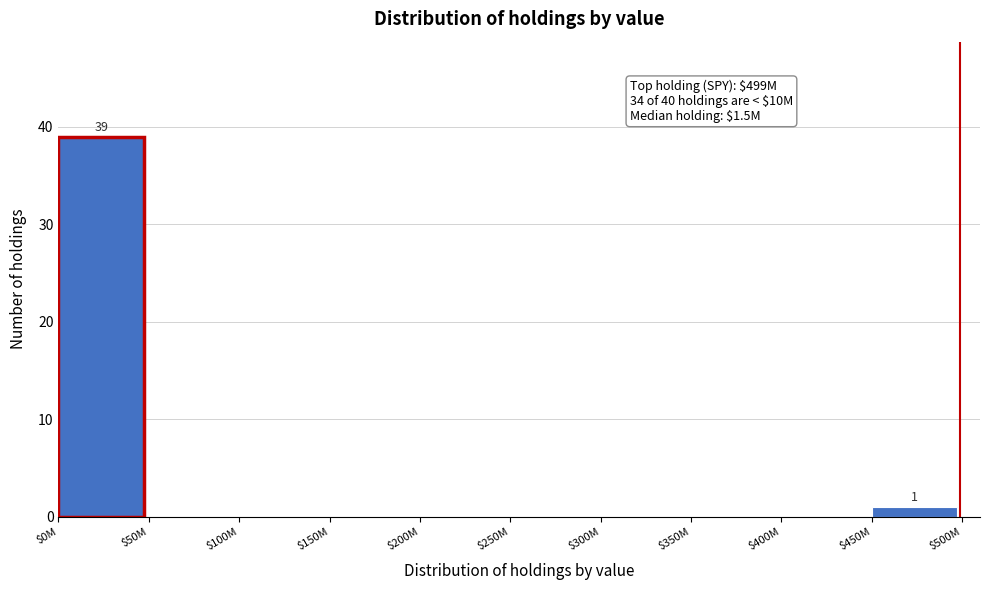

Which category has the highest value across all series?

$0M